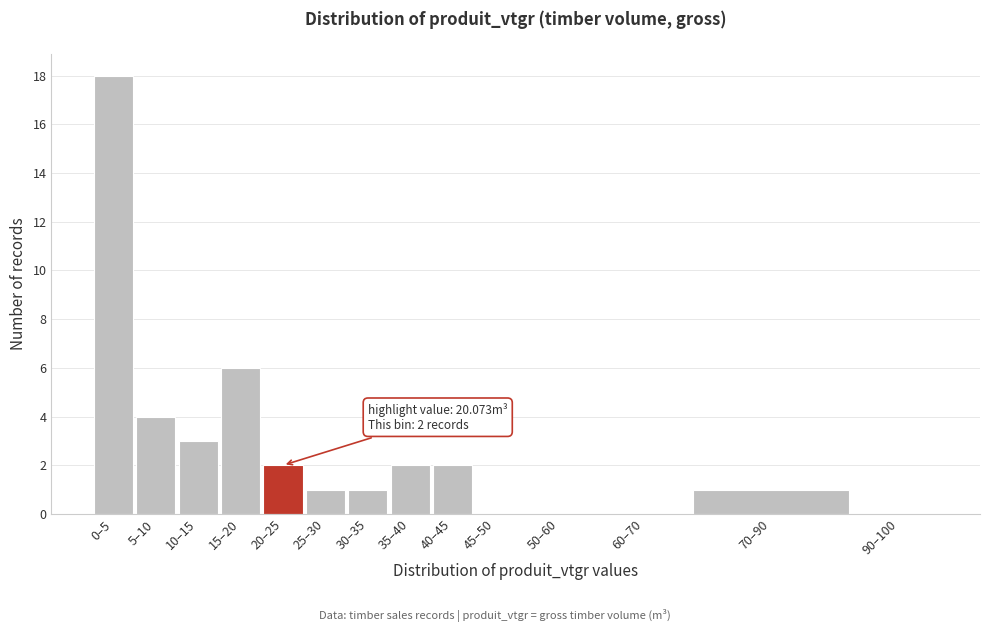

Reading right to left, extract all data points from this chart.

90–100=0	70–90=1	60–70=0	50–60=0	45–50=0	40–45=2	35–40=2	30–35=1	25–30=1	20–25=2	15–20=6	10–15=3	5–10=4	0–5=18